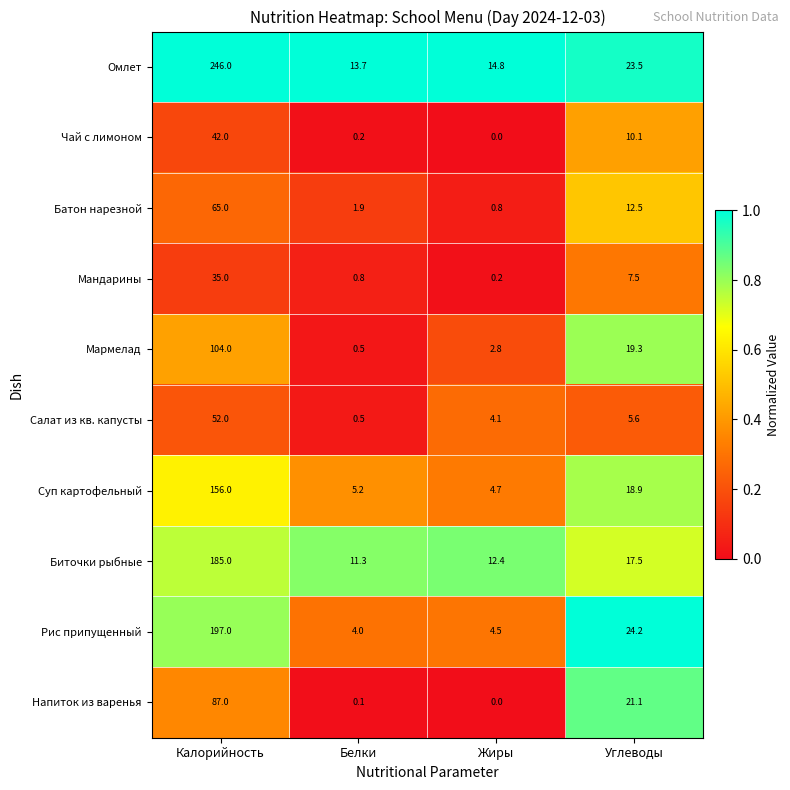

At which category does the chart reach its minimum across all series?

Жиры